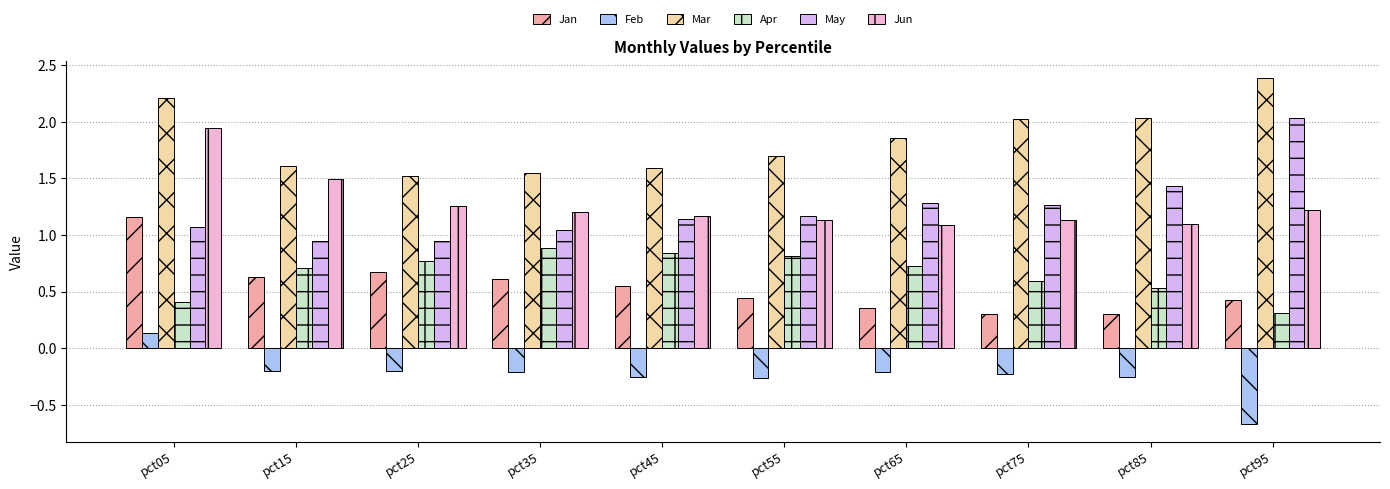

What is the spread (max minus min) of values at pct45?

1.8